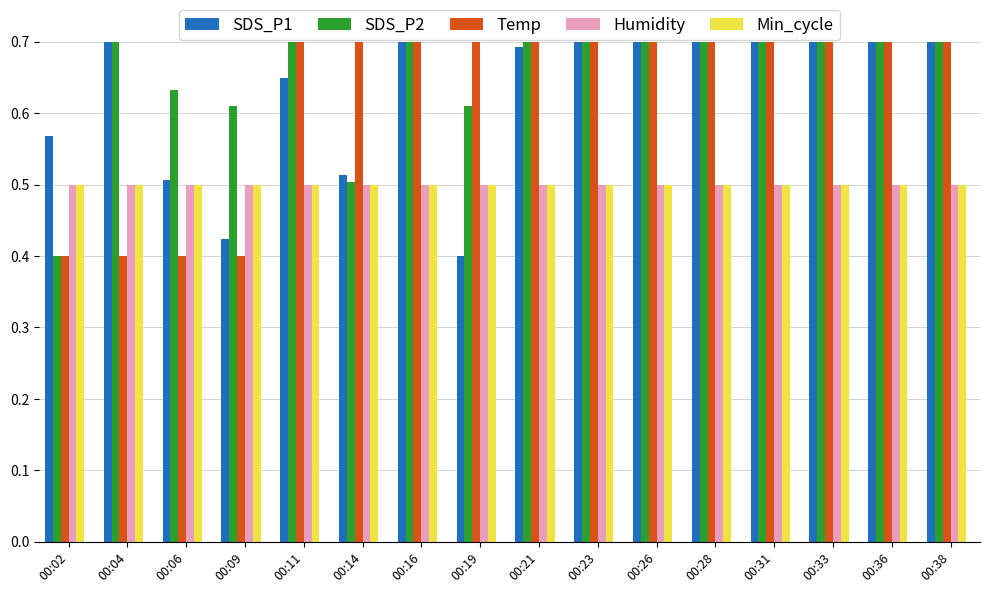

Reading right to left, extract all data points from this chart.

SDS_P1: 00:38=0.9	00:36=0.7	00:33=1.0	00:31=0.9	00:28=1.0	00:26=0.8	00:23=0.7	00:21=0.7	00:19=0.4	00:16=0.8	00:14=0.5	00:11=0.6	00:09=0.4	00:06=0.5	00:04=0.7	00:02=0.6
SDS_P2: 00:38=1.0	00:36=0.9	00:33=1.0	00:31=1.0	00:28=0.9	00:26=0.9	00:23=0.9	00:21=0.9	00:19=0.6	00:16=0.9	00:14=0.5	00:11=0.8	00:09=0.6	00:06=0.6	00:04=0.8	00:02=0.4
Temp: 00:38=1.0	00:36=1.0	00:33=1.0	00:31=1.0	00:28=0.7	00:26=0.7	00:23=0.7	00:21=0.7	00:19=0.7	00:16=0.7	00:14=0.7	00:11=0.7	00:09=0.4	00:06=0.4	00:04=0.4	00:02=0.4
Humidity: 00:38=0.5	00:36=0.5	00:33=0.5	00:31=0.5	00:28=0.5	00:26=0.5	00:23=0.5	00:21=0.5	00:19=0.5	00:16=0.5	00:14=0.5	00:11=0.5	00:09=0.5	00:06=0.5	00:04=0.5	00:02=0.5
Min_cycle: 00:38=0.5	00:36=0.5	00:33=0.5	00:31=0.5	00:28=0.5	00:26=0.5	00:23=0.5	00:21=0.5	00:19=0.5	00:16=0.5	00:14=0.5	00:11=0.5	00:09=0.5	00:06=0.5	00:04=0.5	00:02=0.5